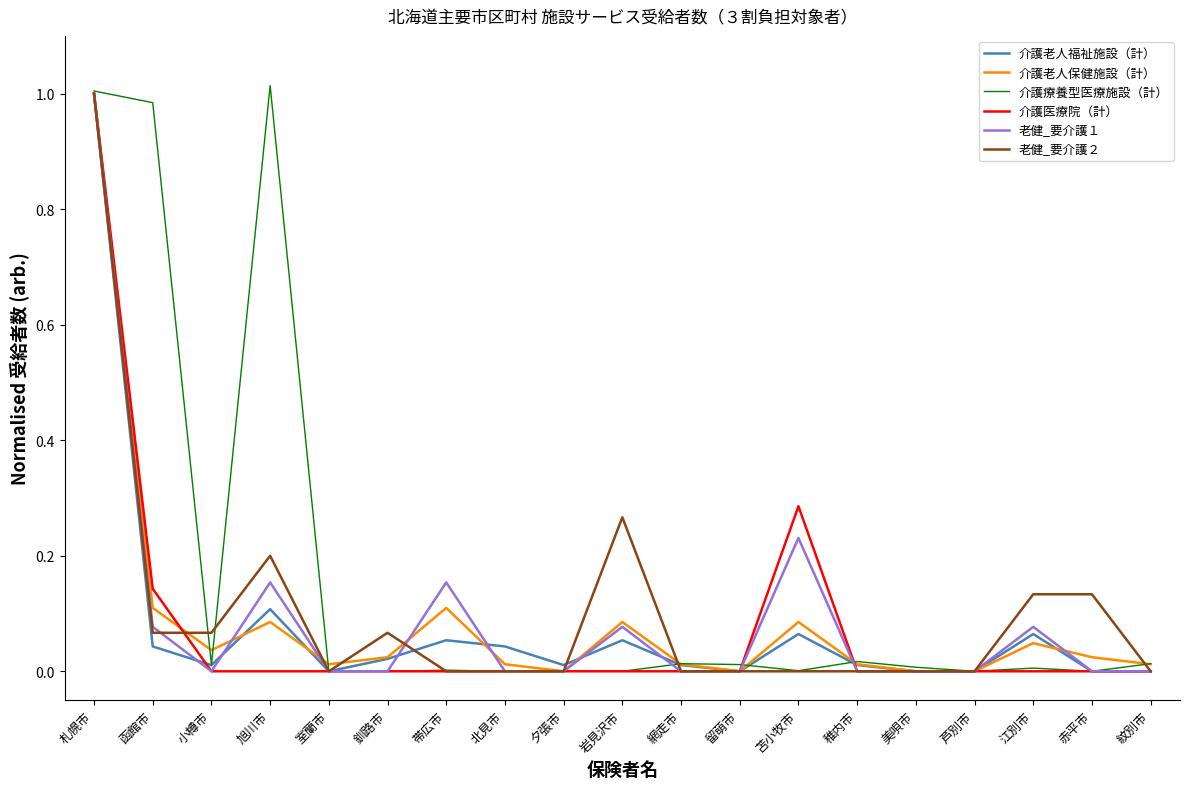

Does the chart display data point markers on the line(s)?

No